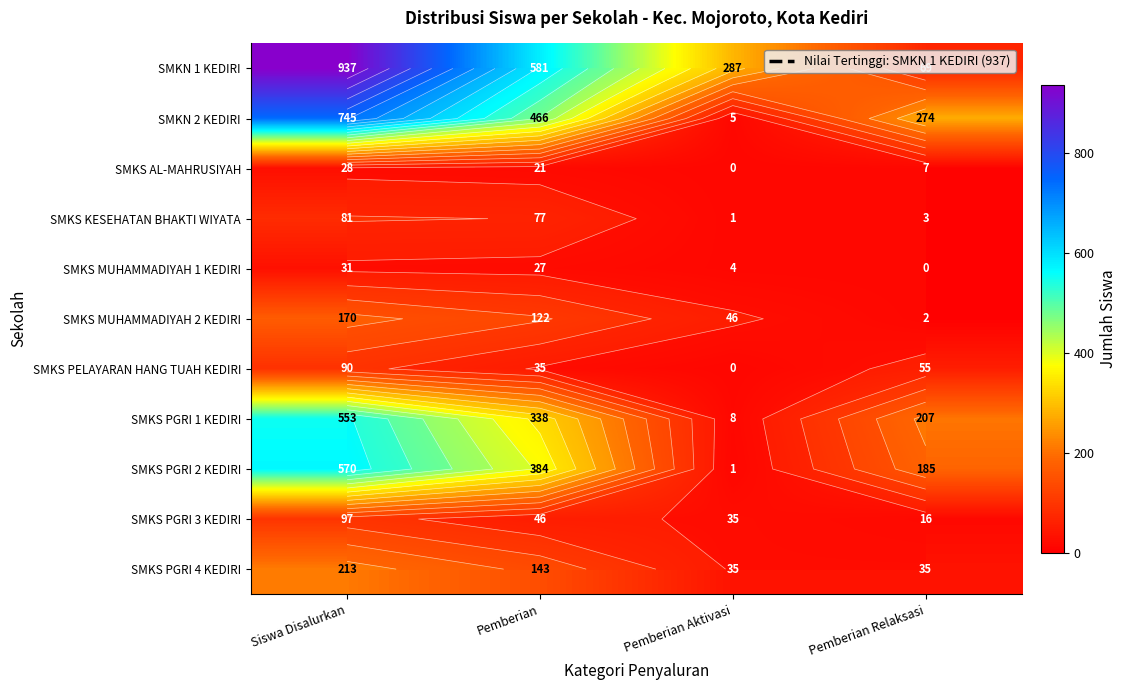

At how many categories does at least one series exceed 153?

4